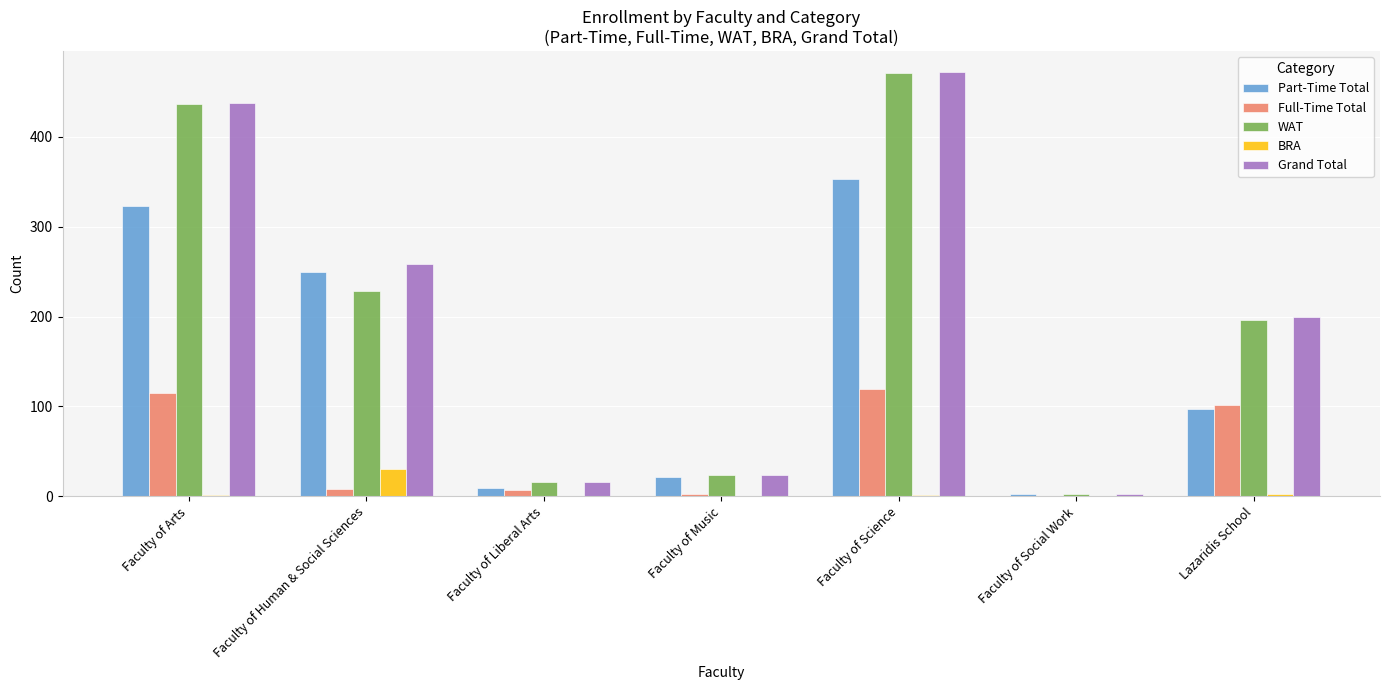

Between Faculty of Human & Social Sciences and Faculty of Social Work, which series saw the biggest shift?

Grand Total